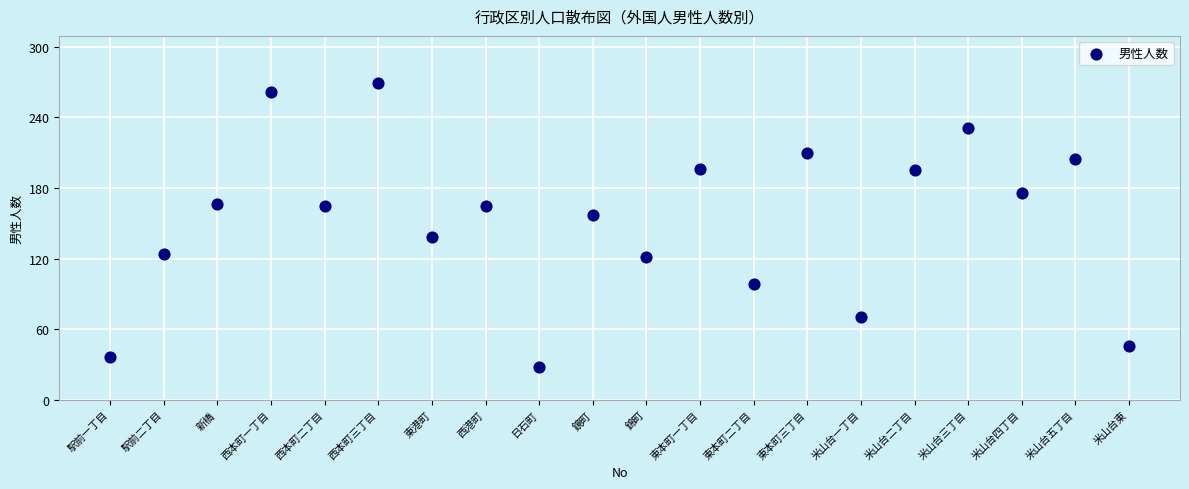

What is the range of X values (max minus min)?

19